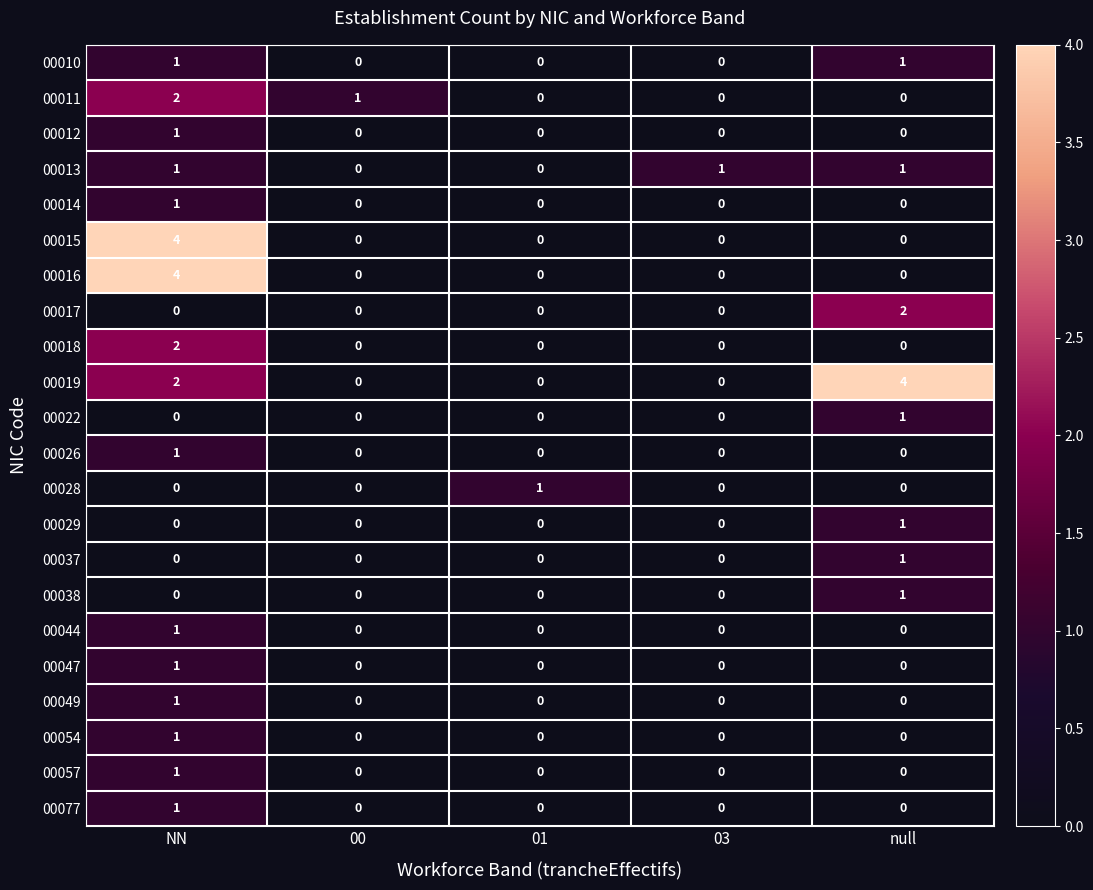

Count the 00049 values in the range 0 to 1.

5